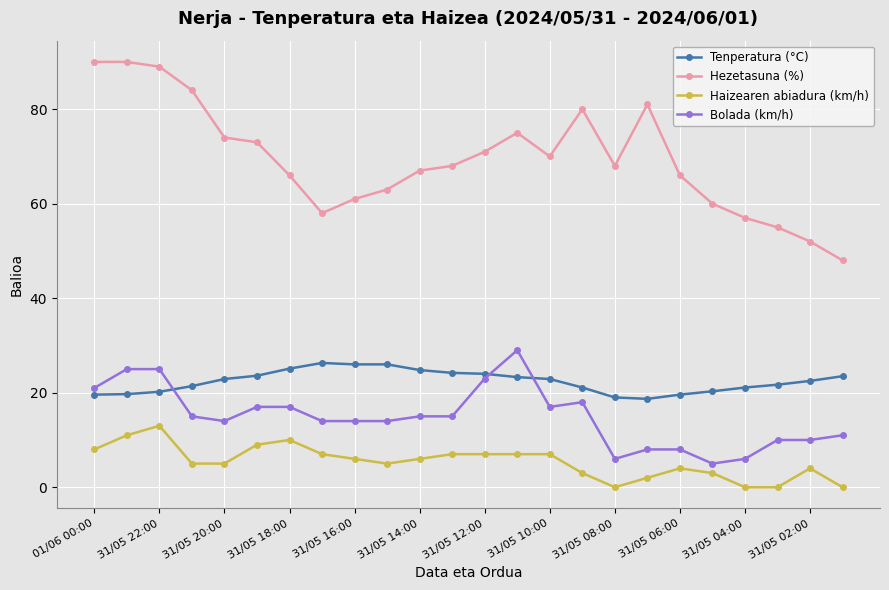

What is the difference between the maximum and minimum values in the Tenperatura (°C) series?

7.6